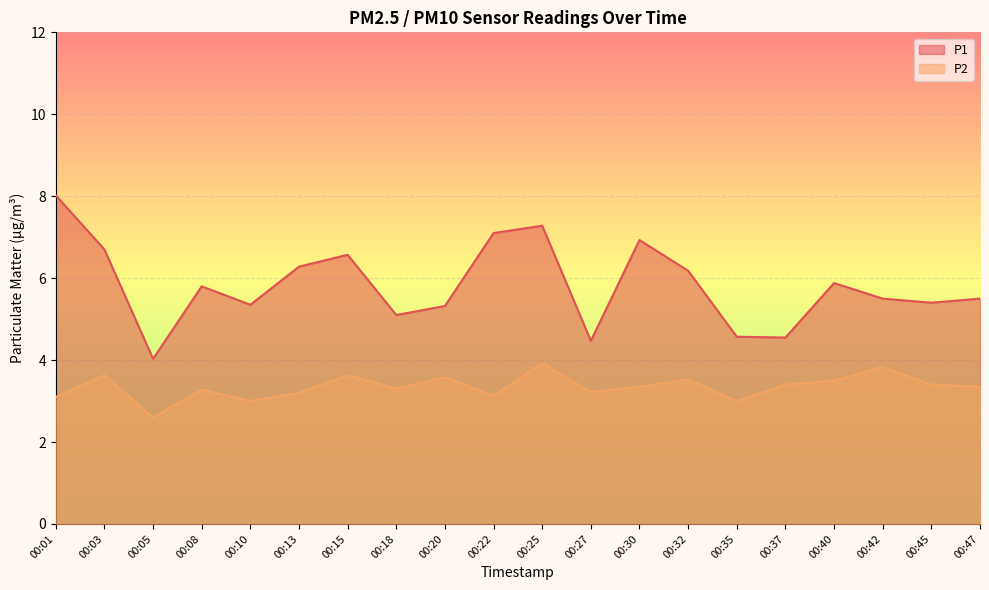

List the series in order of their overall mean, lowest first.

P2, P1